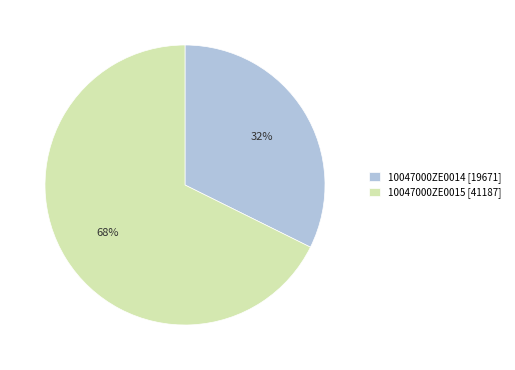

Count the number of slices in the pie.

2